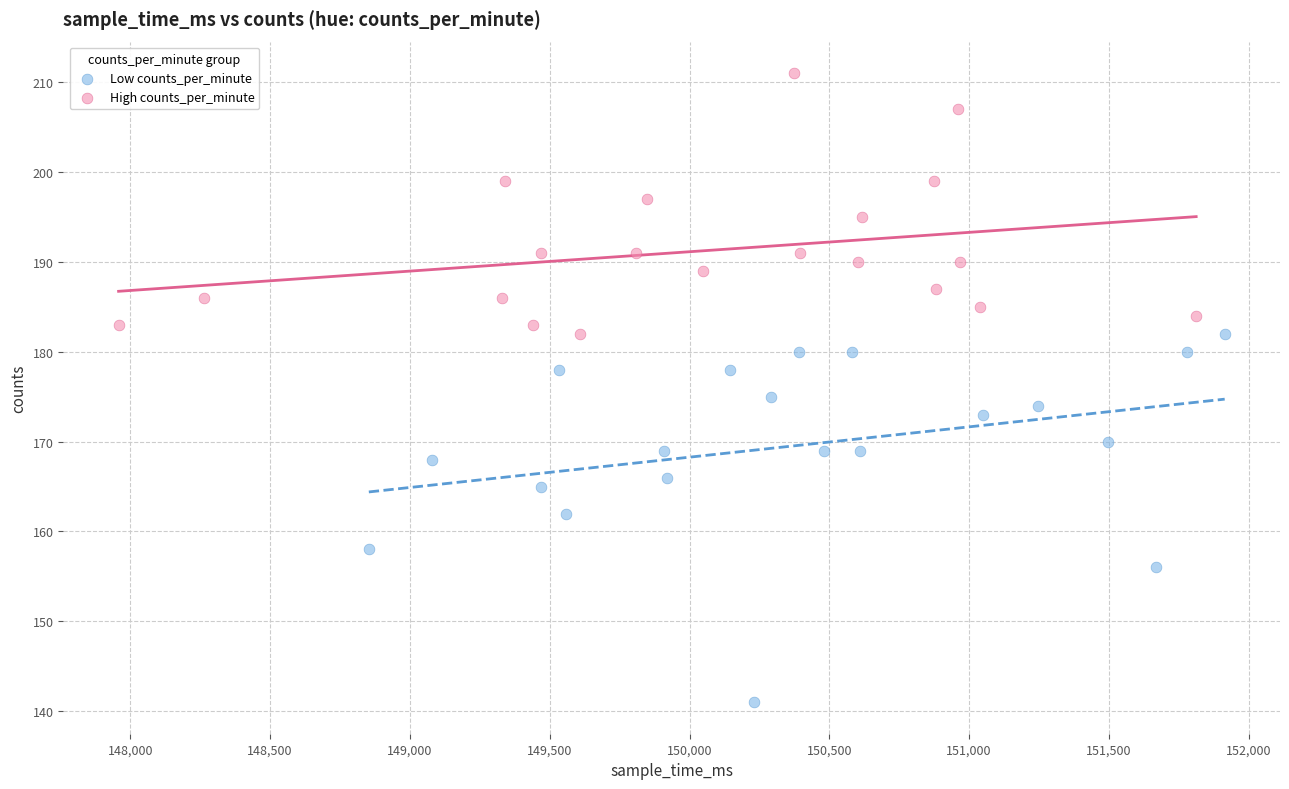

Which series reaches the minimum Y coordinate?

Low counts_per_minute